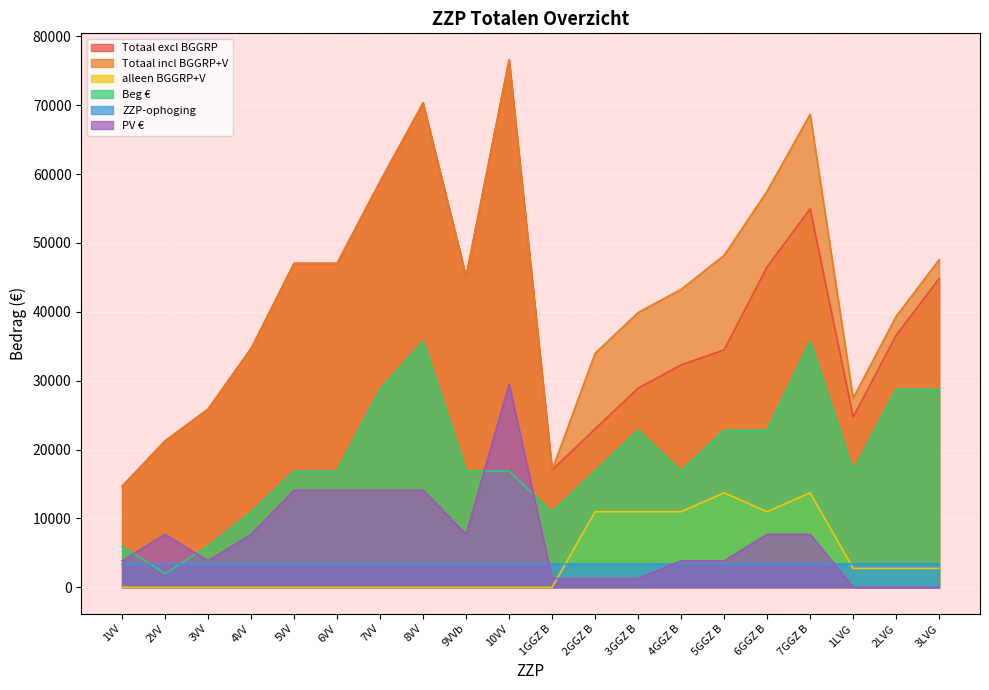

What is the label of the 17th point from the right?

4VV